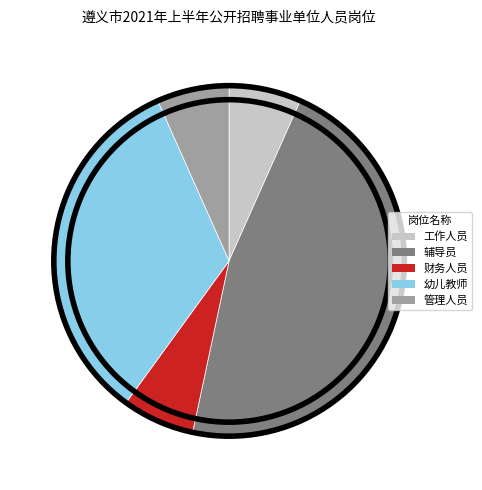

Is there a majority slice in this chart?

No